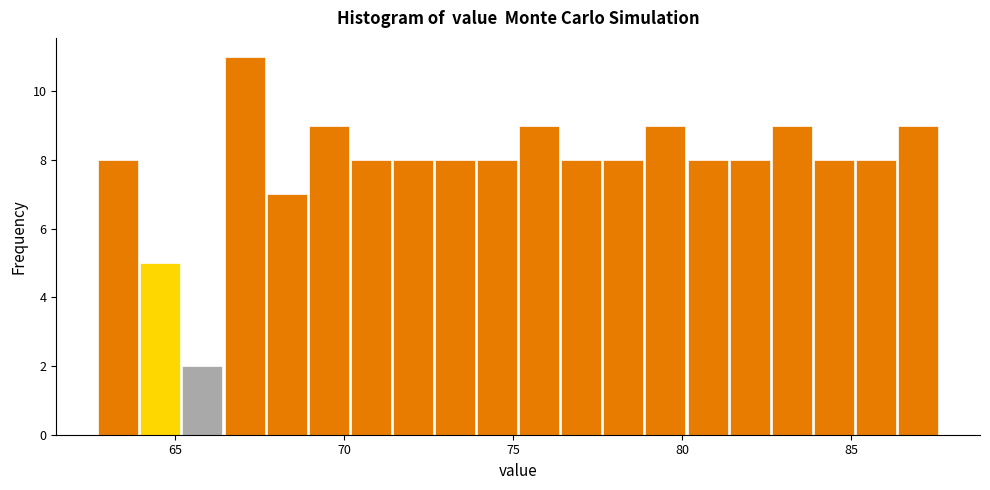

Read against the x-axis, roughly where is the centre of the tallest bar?

67.0